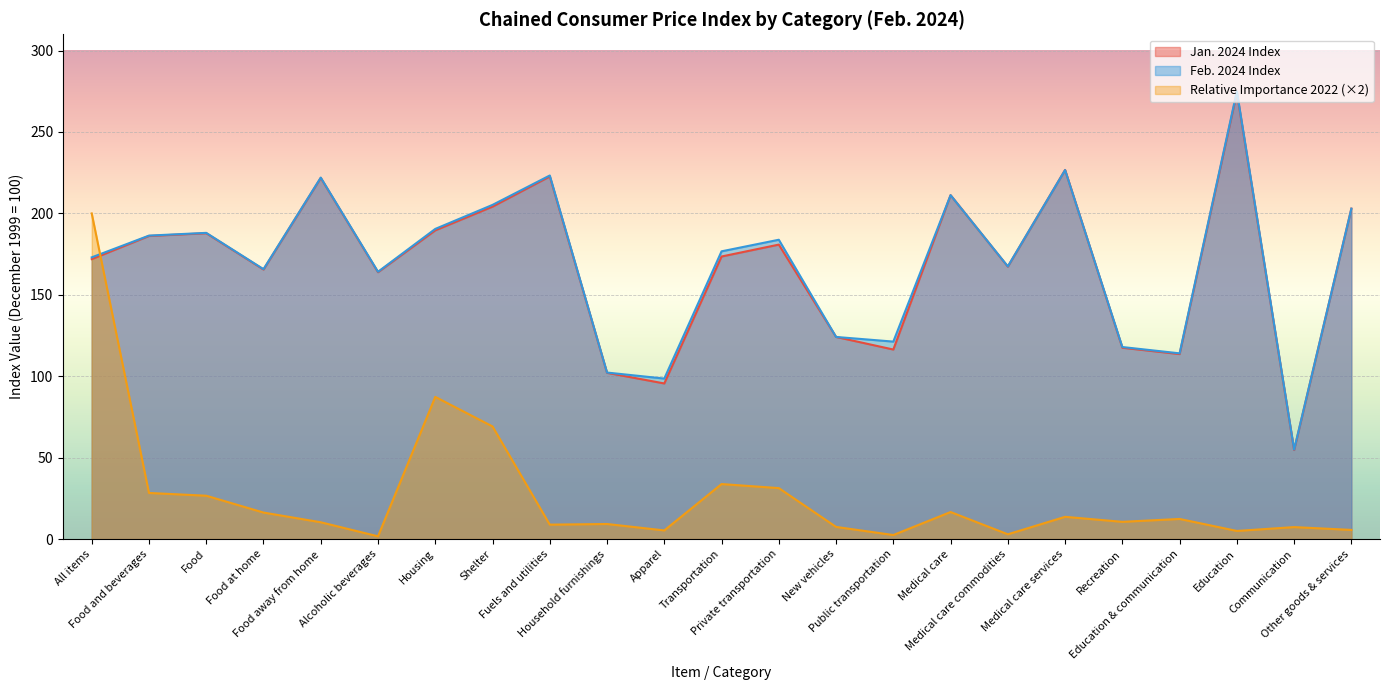

How many intersections are there between Feb. 2024 Index and Relative Importance 2022?

1